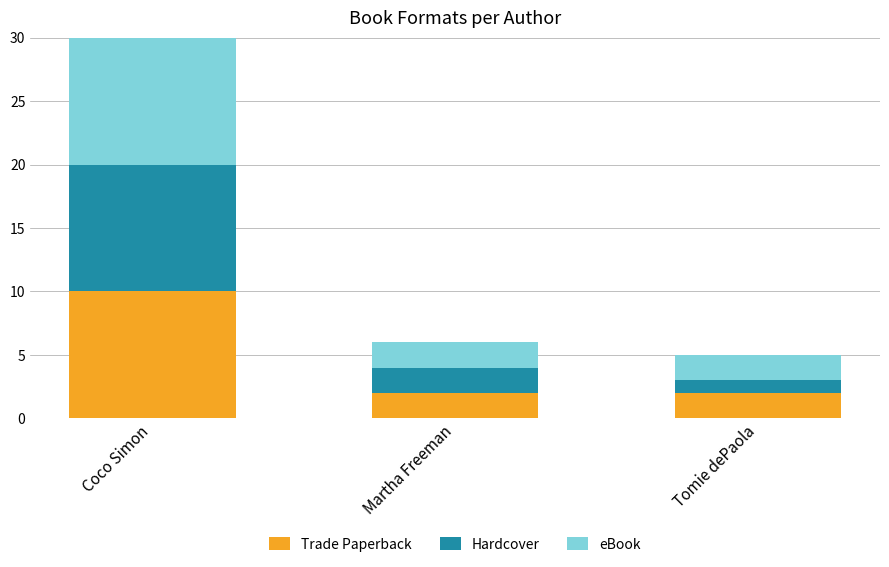

True or false: Trade Paperback has a value of 3 at Tomie dePaola.

False